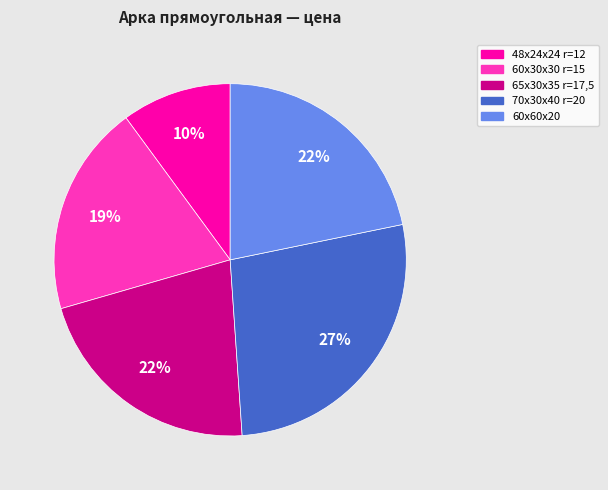

To the nearest percent, what is the difference between the 48х24х24 r=12 and 65x30x35 r=17,5 slice percentages?

12%